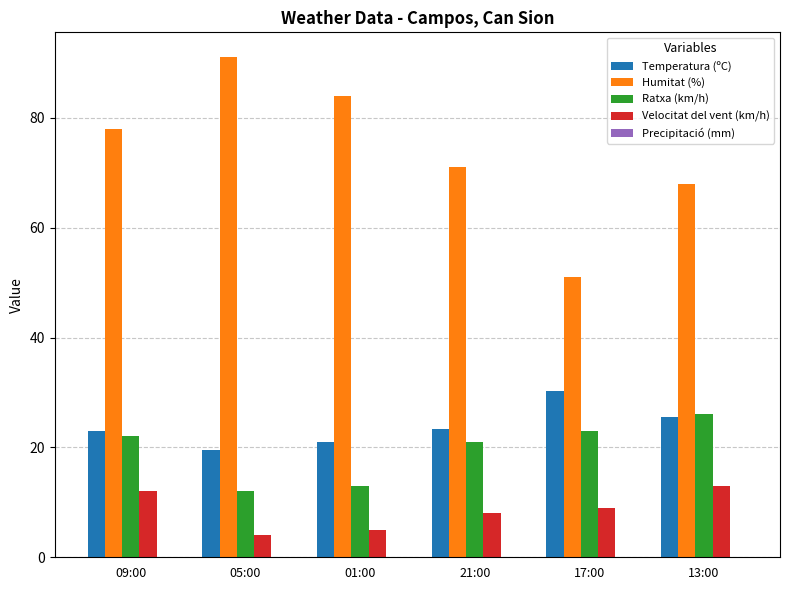

The Ratxa (km/h) series shows 13.1 at 09:00. True or false?

False